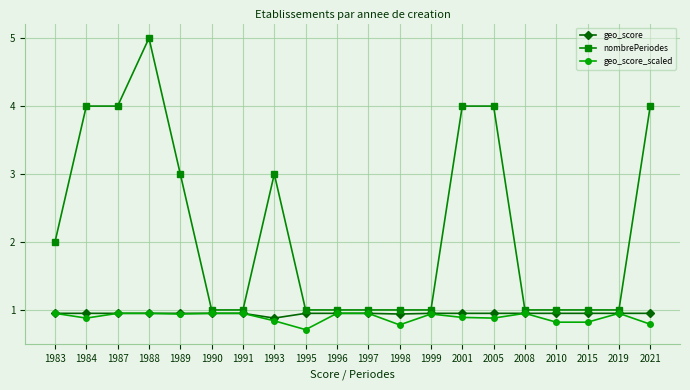

Rank the series at 2021 from lowest to highest value.

geo_score_scaled, geo_score, nombrePeriodes